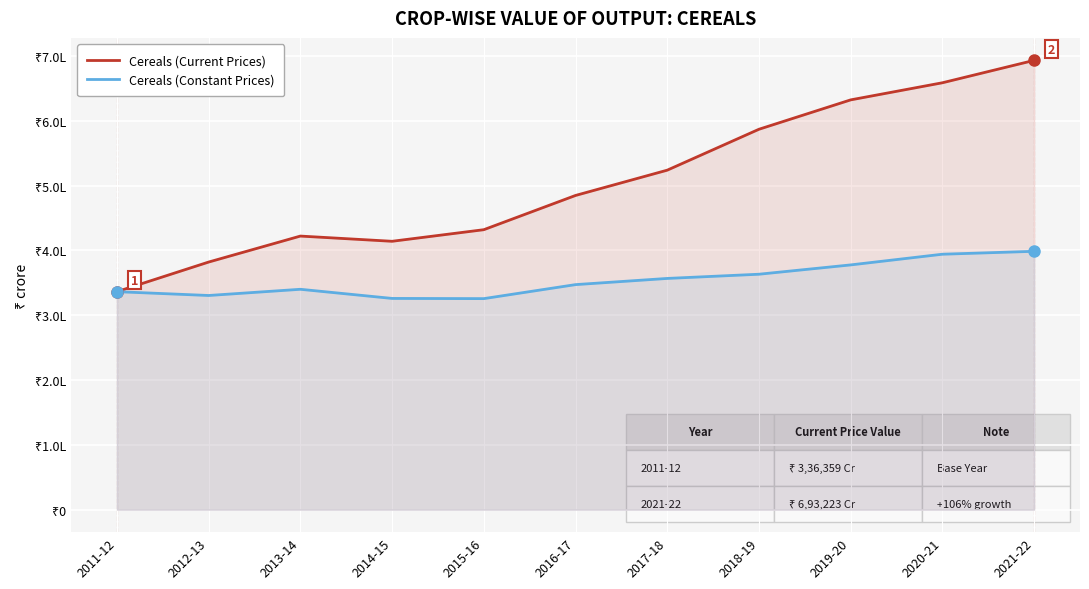

What is the greatest value displayed?

693222.6